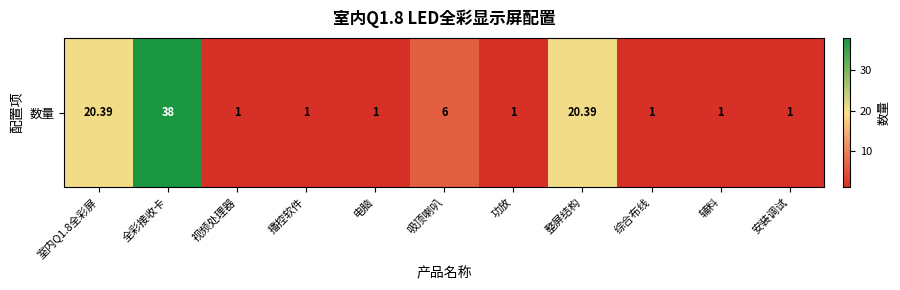

The value at 吸顶喇叭 is 8.1. True or false?

False